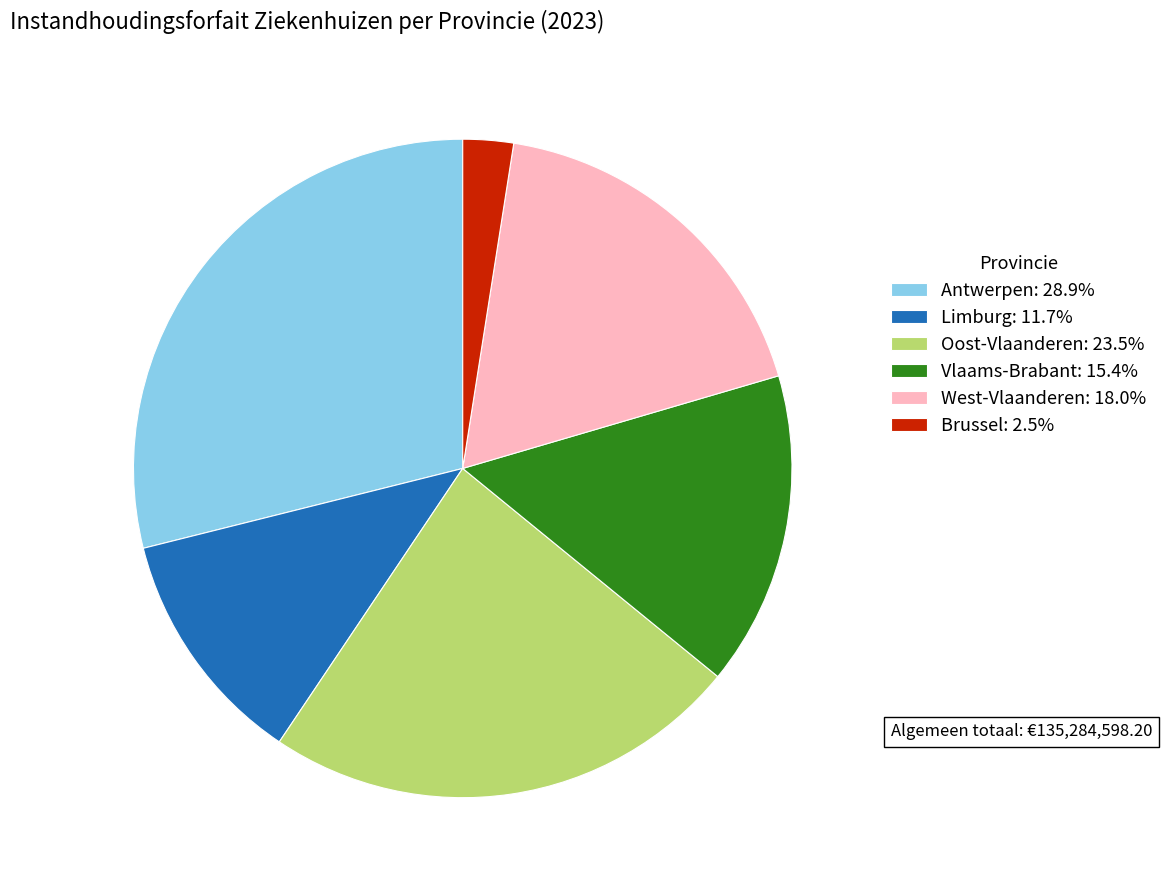

Which slice is the smallest?

Brussel